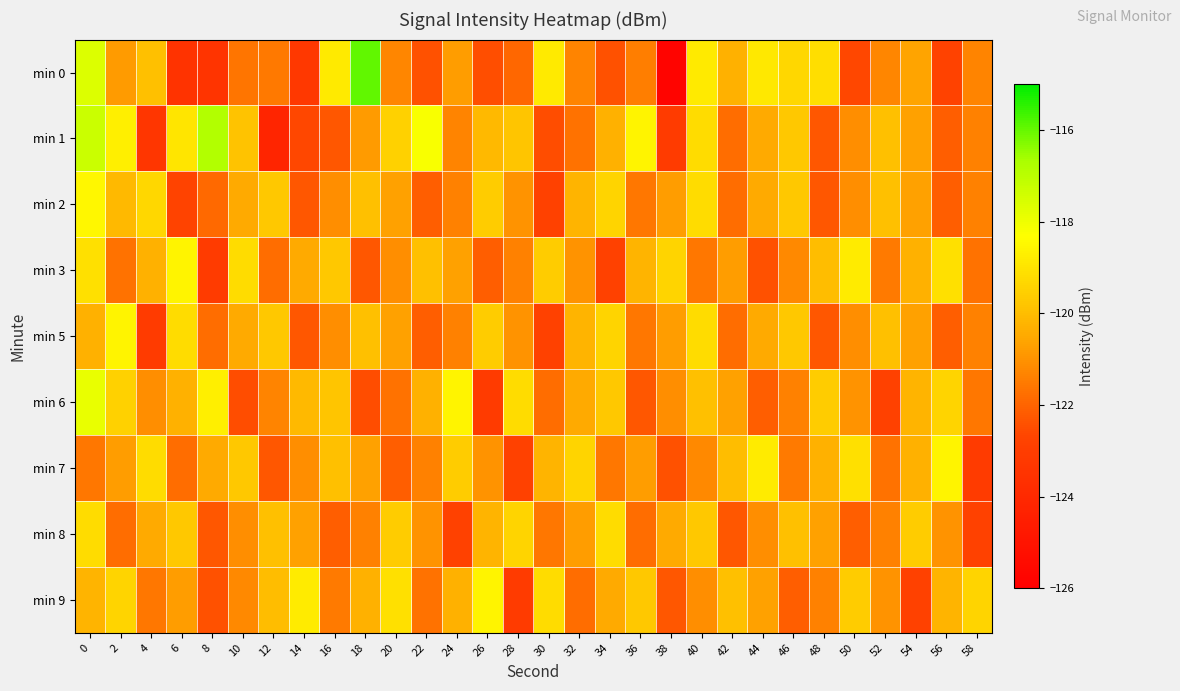

How many data points does each series have?

30